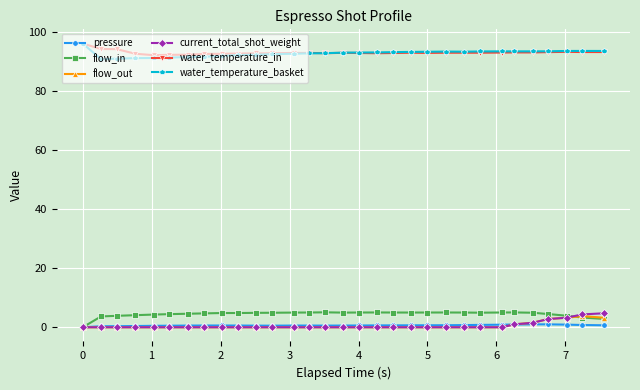

What is the average value of the current_total_shot_weight series?

0.6